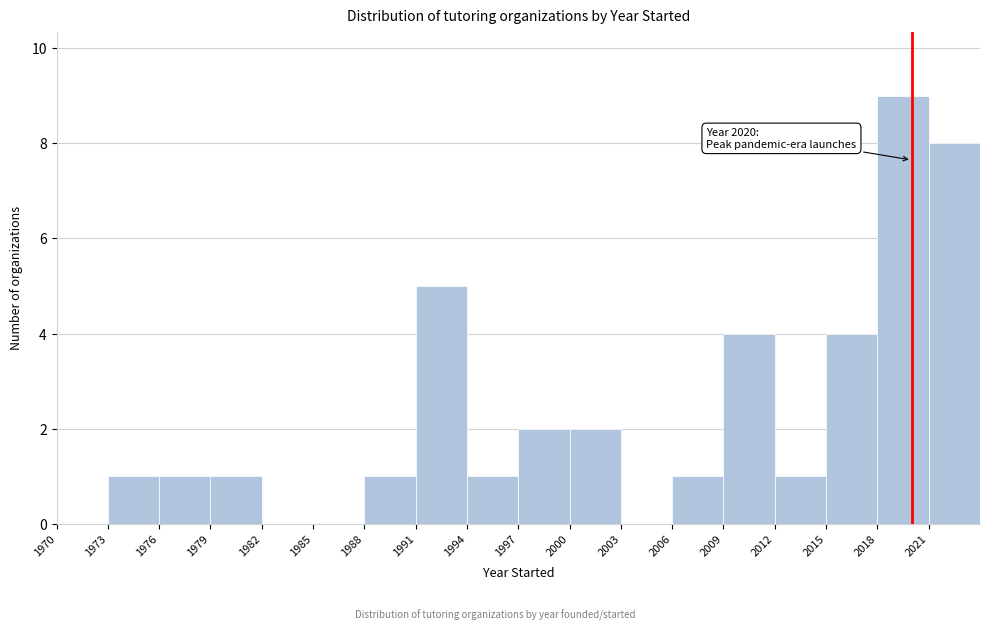

Over which range of the x-axis is the bar tallest?

2018 to 2021